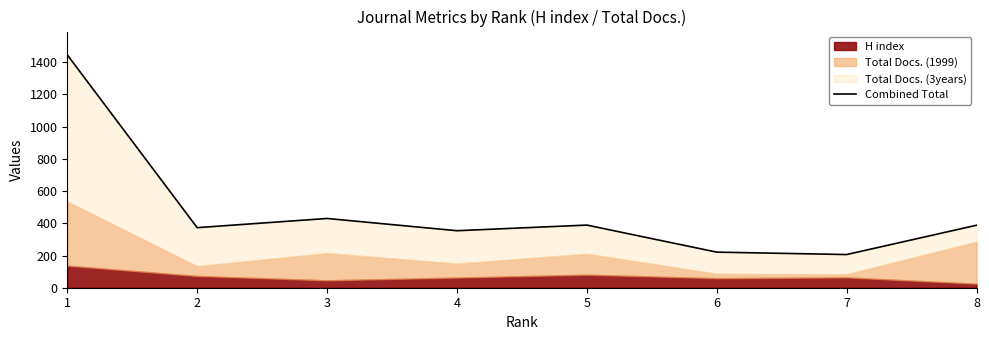

Which label corresponds to the largest value in the chart?

1